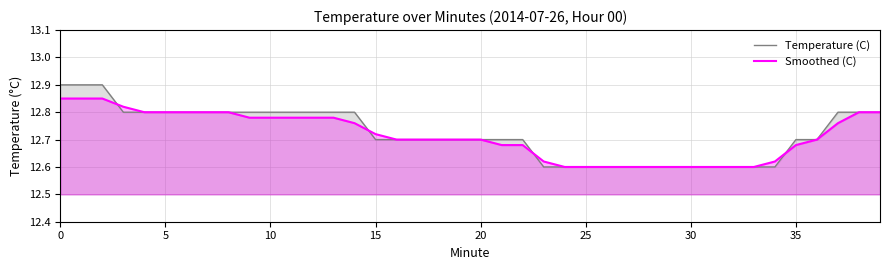

What is the label of the 18th point from the left?

17